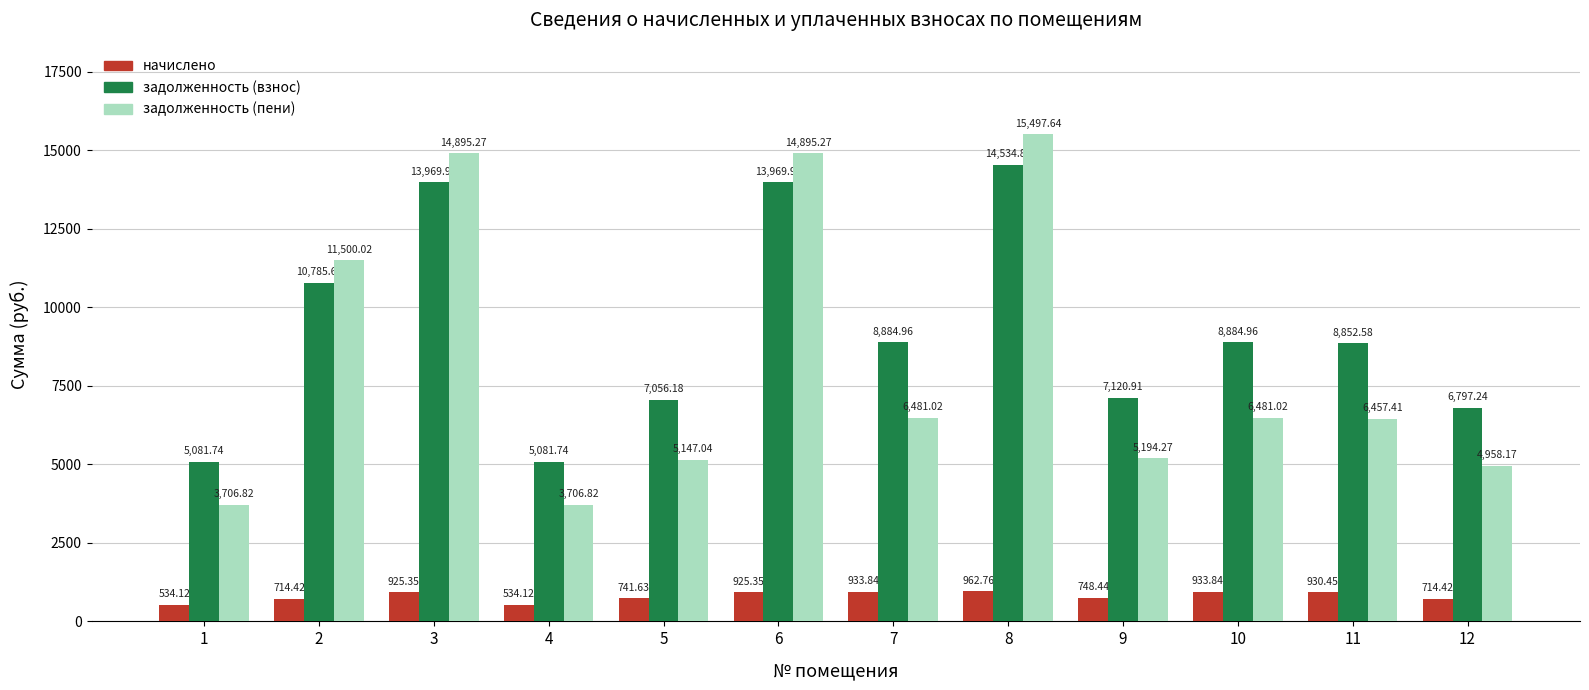

Is it true that начислено equals 925.4 at 6?

True